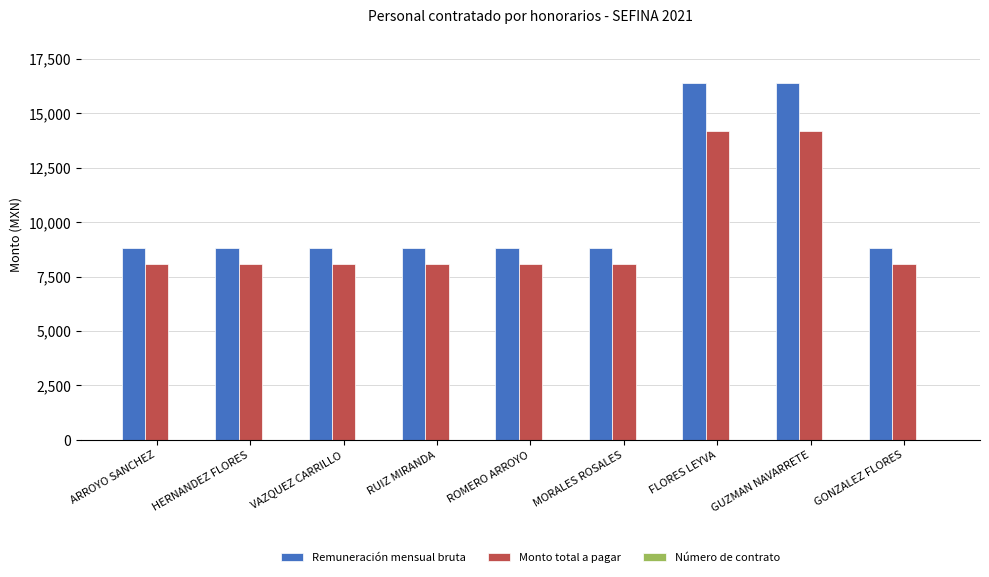

Which series has the largest total across all categories?

Remuneración mensual bruta